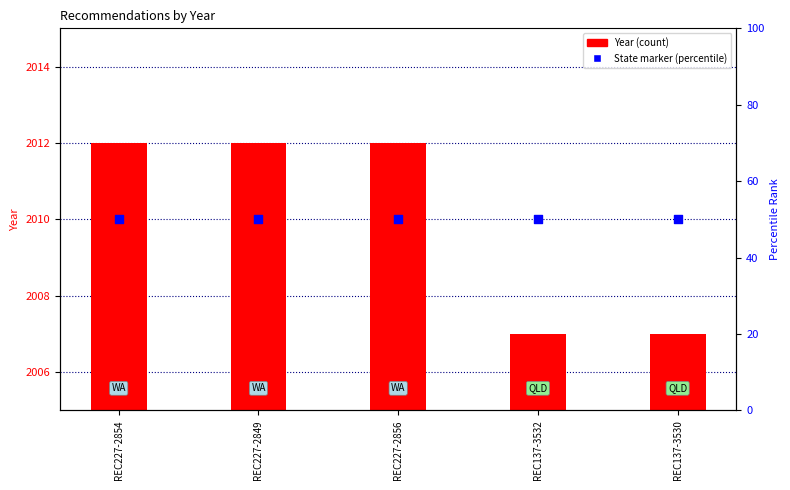

Is the value of Year at REC227-2854 greater than the value of State marker at REC137-3530?

Yes